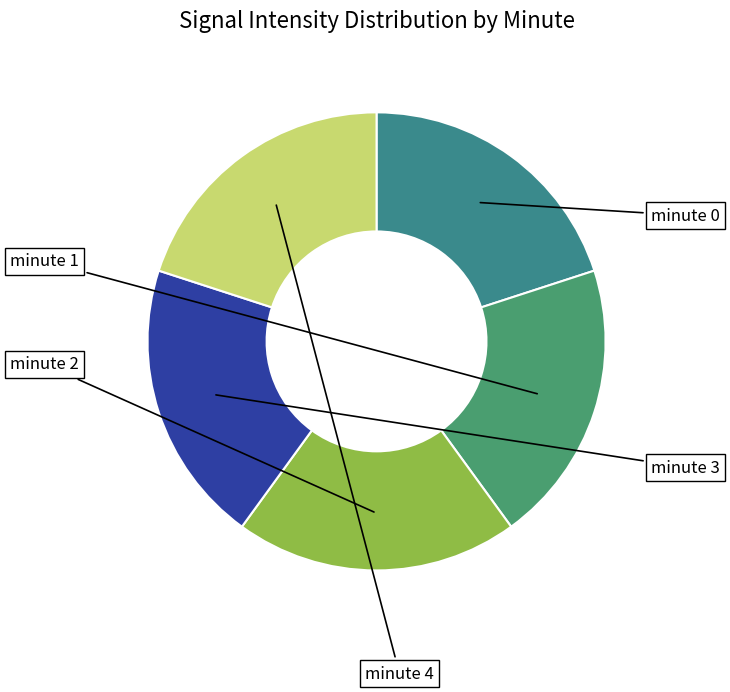

Does any single category account for the majority?

No